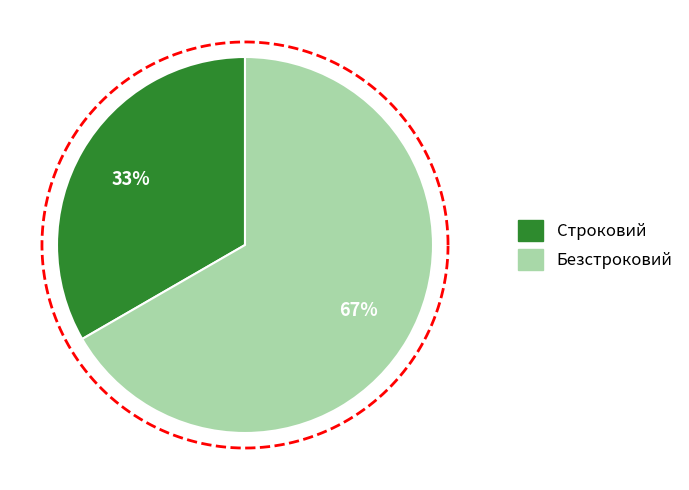

Which category has the biggest portion of the pie?

Безстроковий